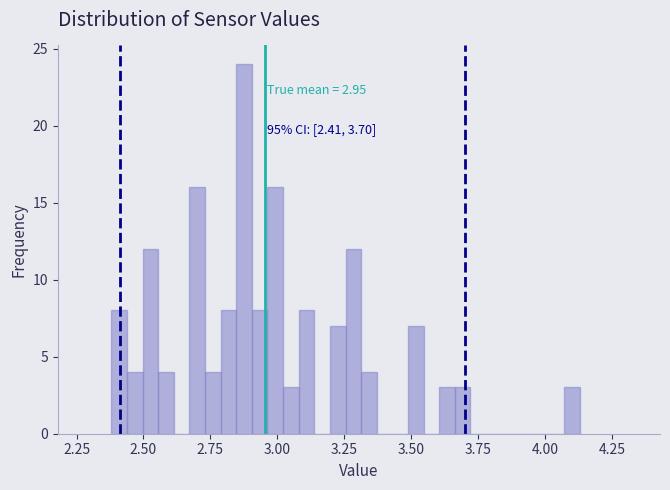

Around what value on the x-axis is the tallest bar? Give the approximate position of its centre, as read against the axis.

2.90